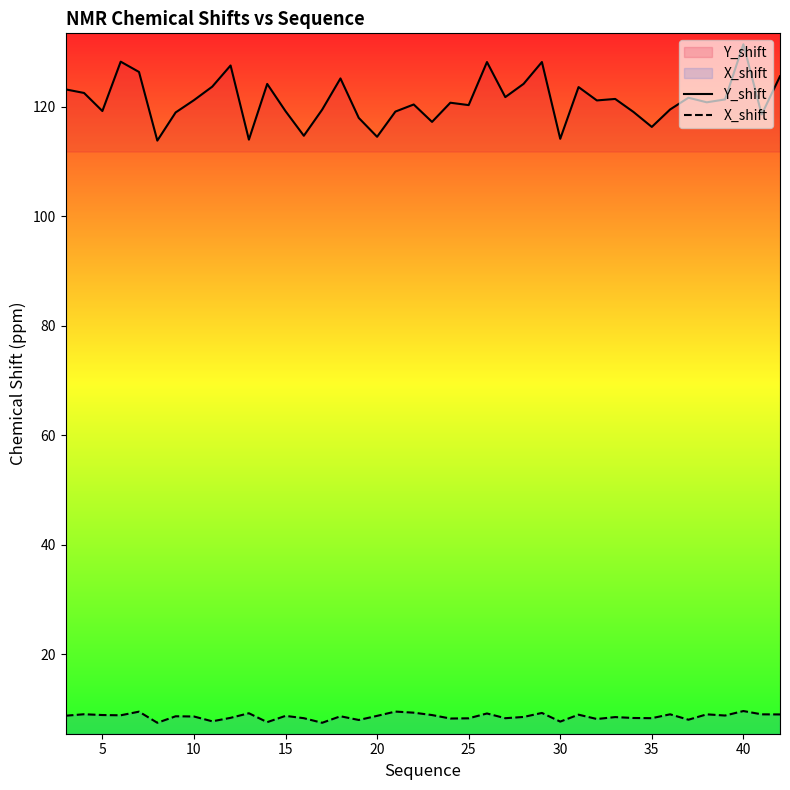

How many values in the Y_shift series are below 121?

20